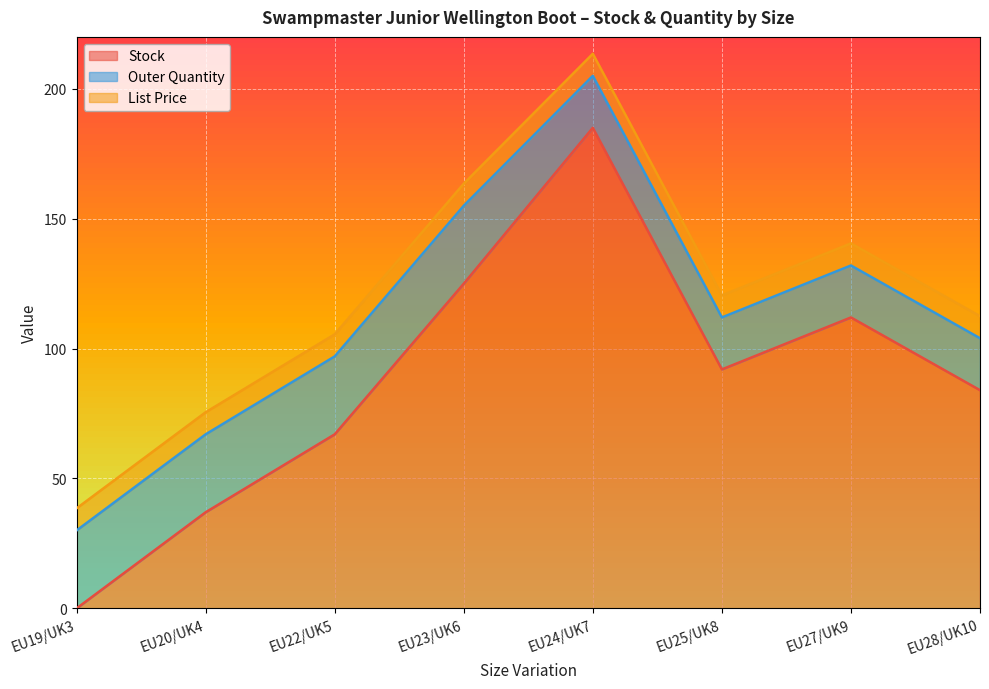

What is the difference between the second highest and minimum values in the Stock series?

125.0